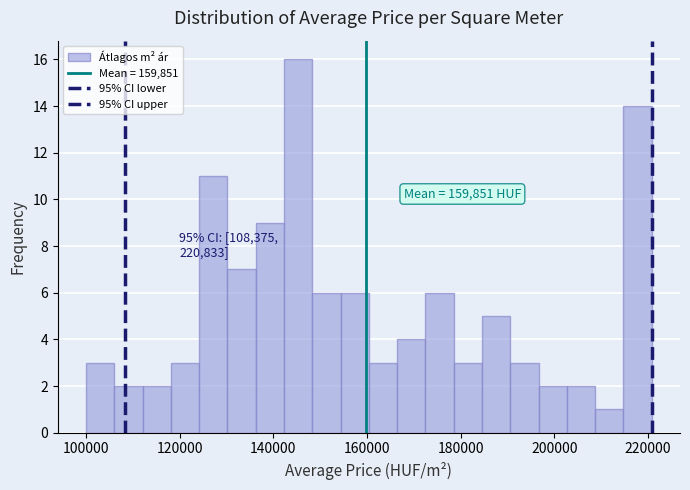

Read against the x-axis, roughly where is the centre of the tallest bar?

146000